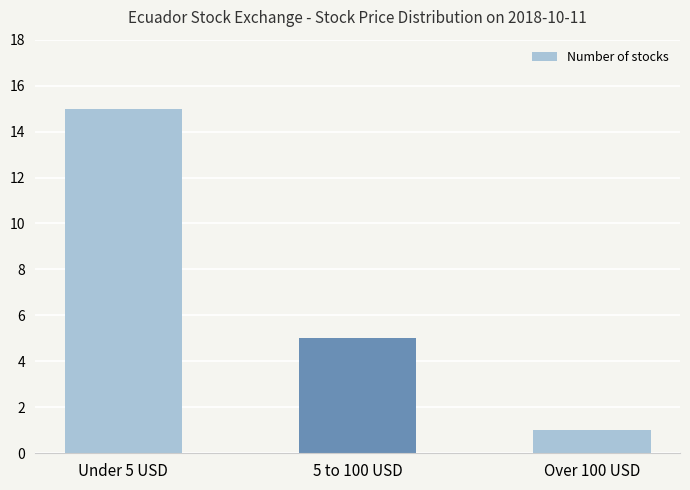

What is the change in value from Under 5 USD to Over 100 USD?

-14